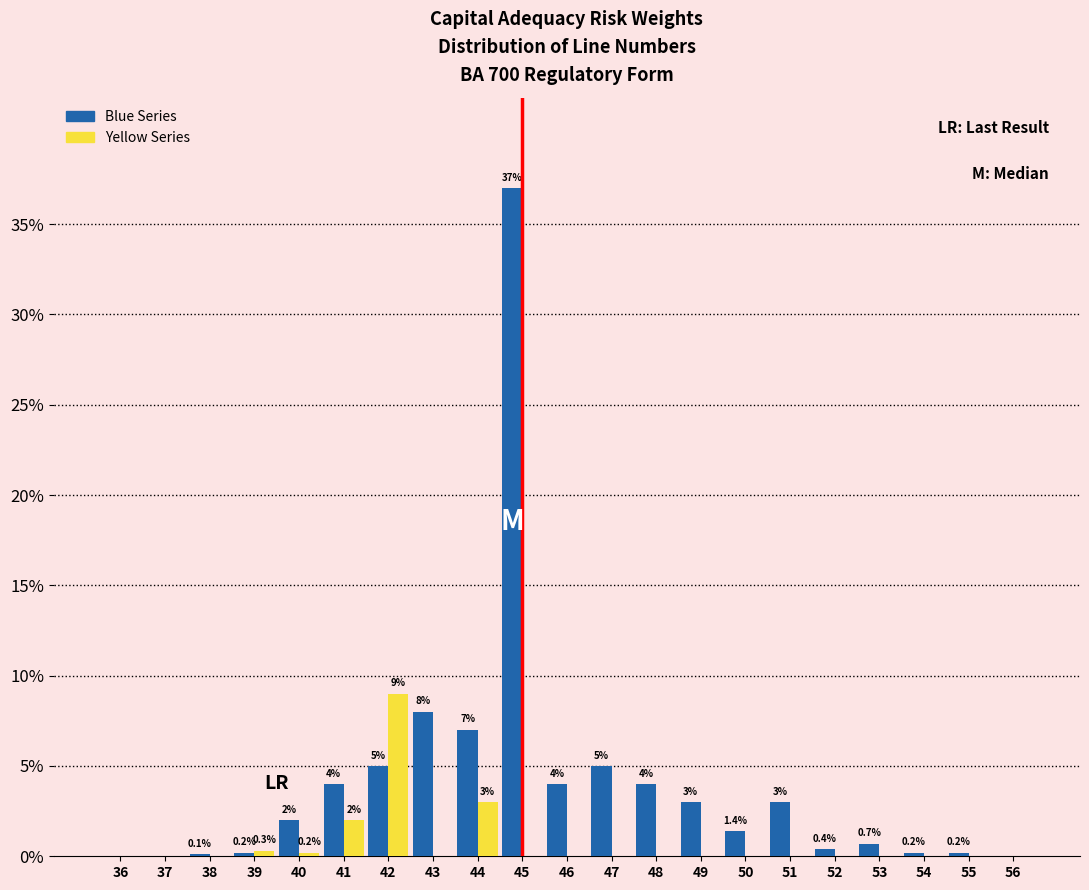

Reading left to right, list all the values displayed in this chart.

Blue Series: 36=0.0	37=0.0	38=0.1	39=0.2	40=2.0	41=4.0	42=5.0	43=8.0	44=7.0	45=37.0	46=4.0	47=5.0	48=4.0	49=3.0	50=1.4	51=3.0	52=0.4	53=0.7	54=0.2	55=0.2	56=0.0
Yellow Series: 36=0.0	37=0.0	38=0.0	39=0.3	40=0.2	41=2.0	42=9.0	43=0.0	44=3.0	45=0.0	46=0.0	47=0.0	48=0.0	49=0.0	50=0.0	51=0.0	52=0.0	53=0.0	54=0.0	55=0.0	56=0.0